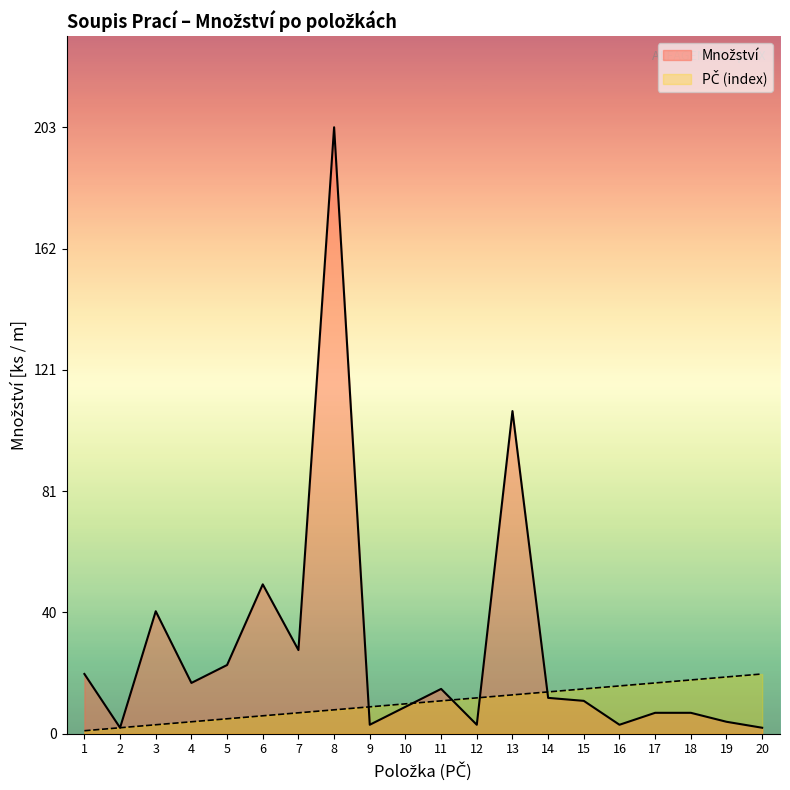

Where do PČ and Množství first cross each other?

8 and 9